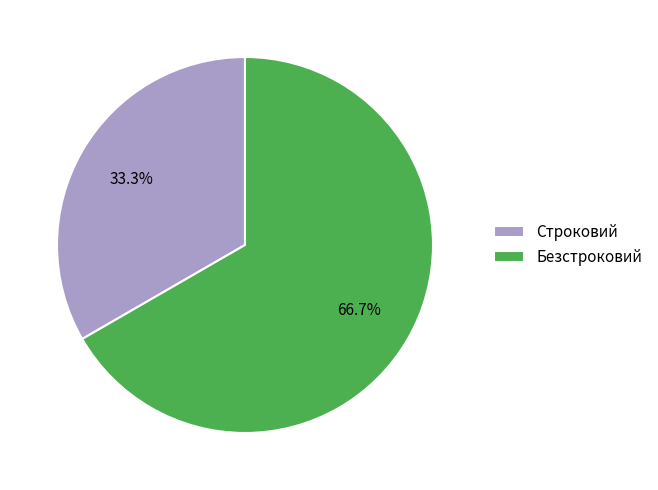

True or false: Безстроковий accounts for 67% of the total.

True